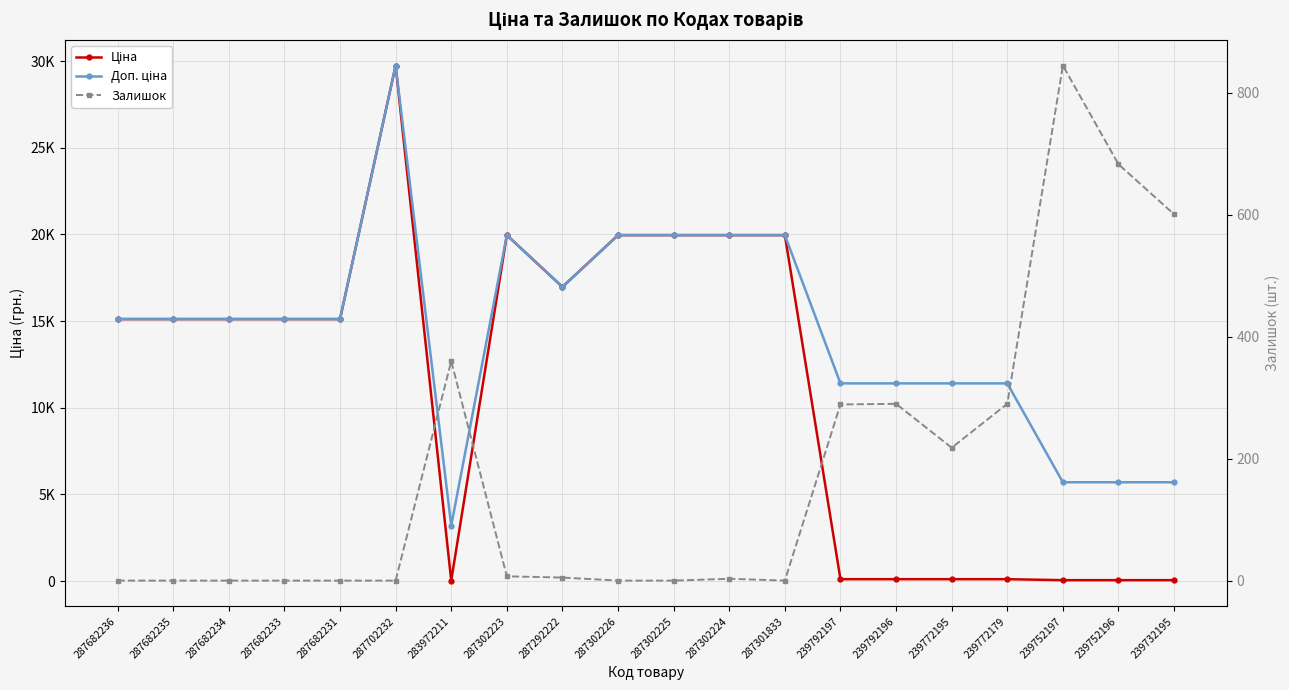

Which series has the largest range (max minus min)?

Ціна